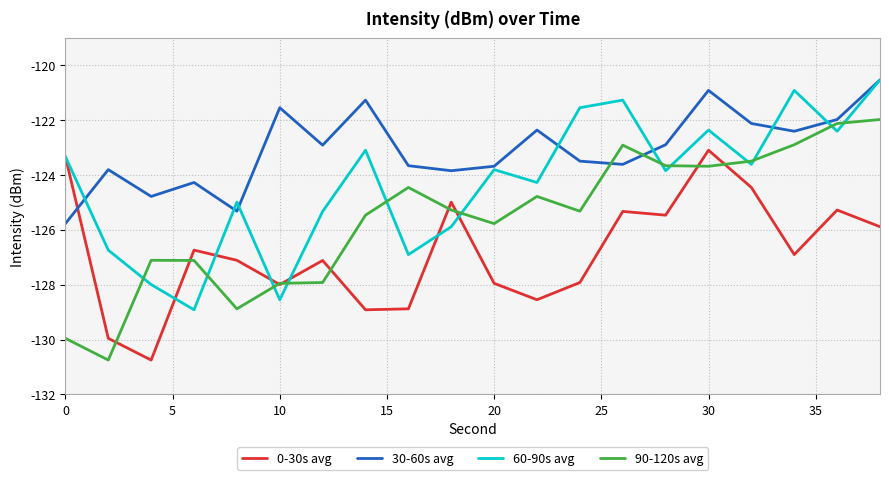

Rank the series by their average value, from highest to lowest.

30-60s avg, 60-90s avg, 90-120s avg, 0-30s avg